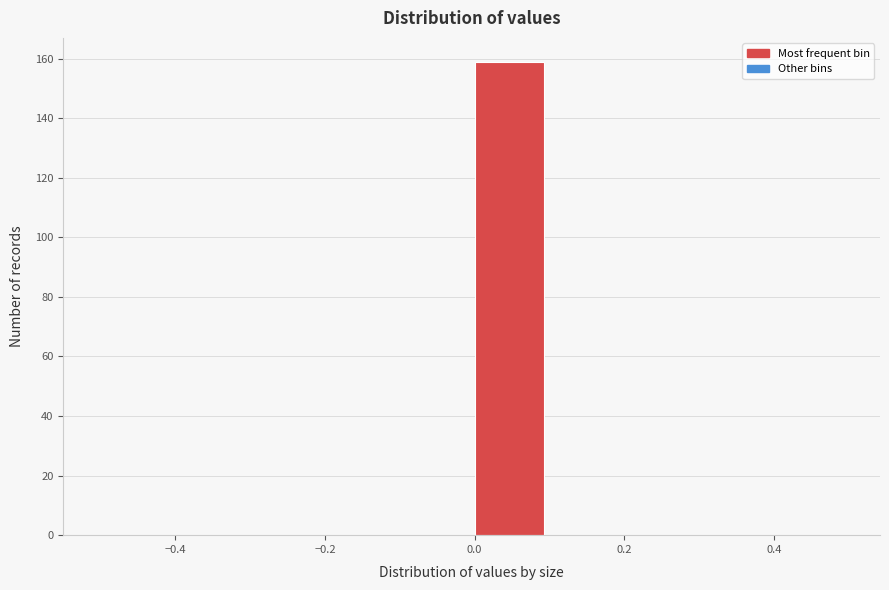

What is the height of the bar covering 0.0 to 0.1 on the x-axis? The values are not printed on the chart, so give them approximately, as read against the axis.

160